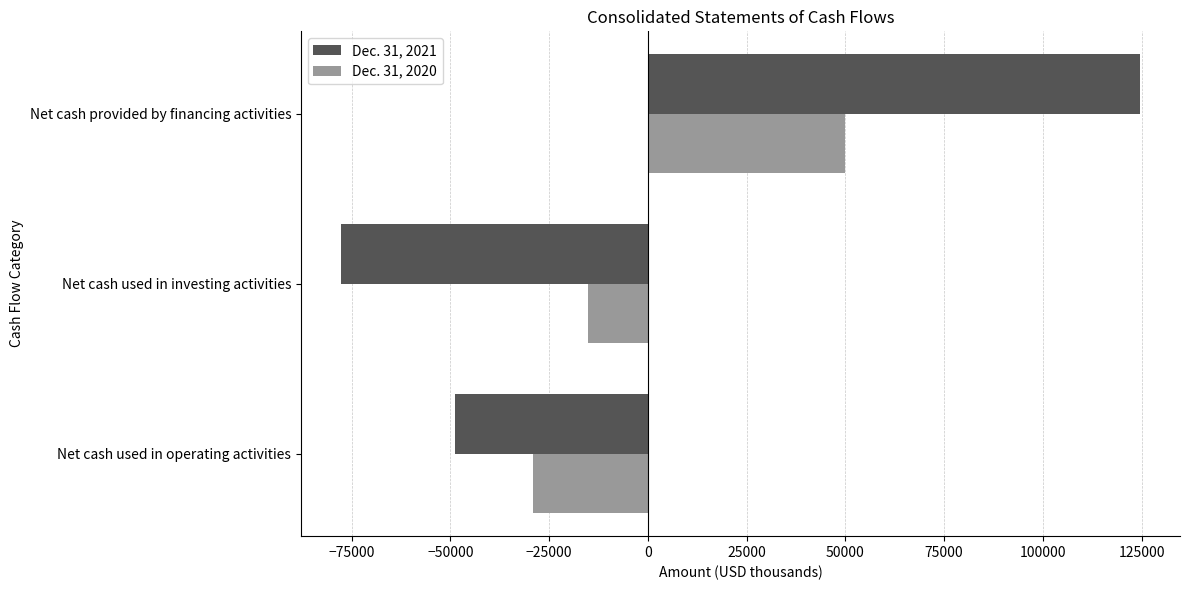

What is the average value of the Dec. 31, 2020 series?

1959